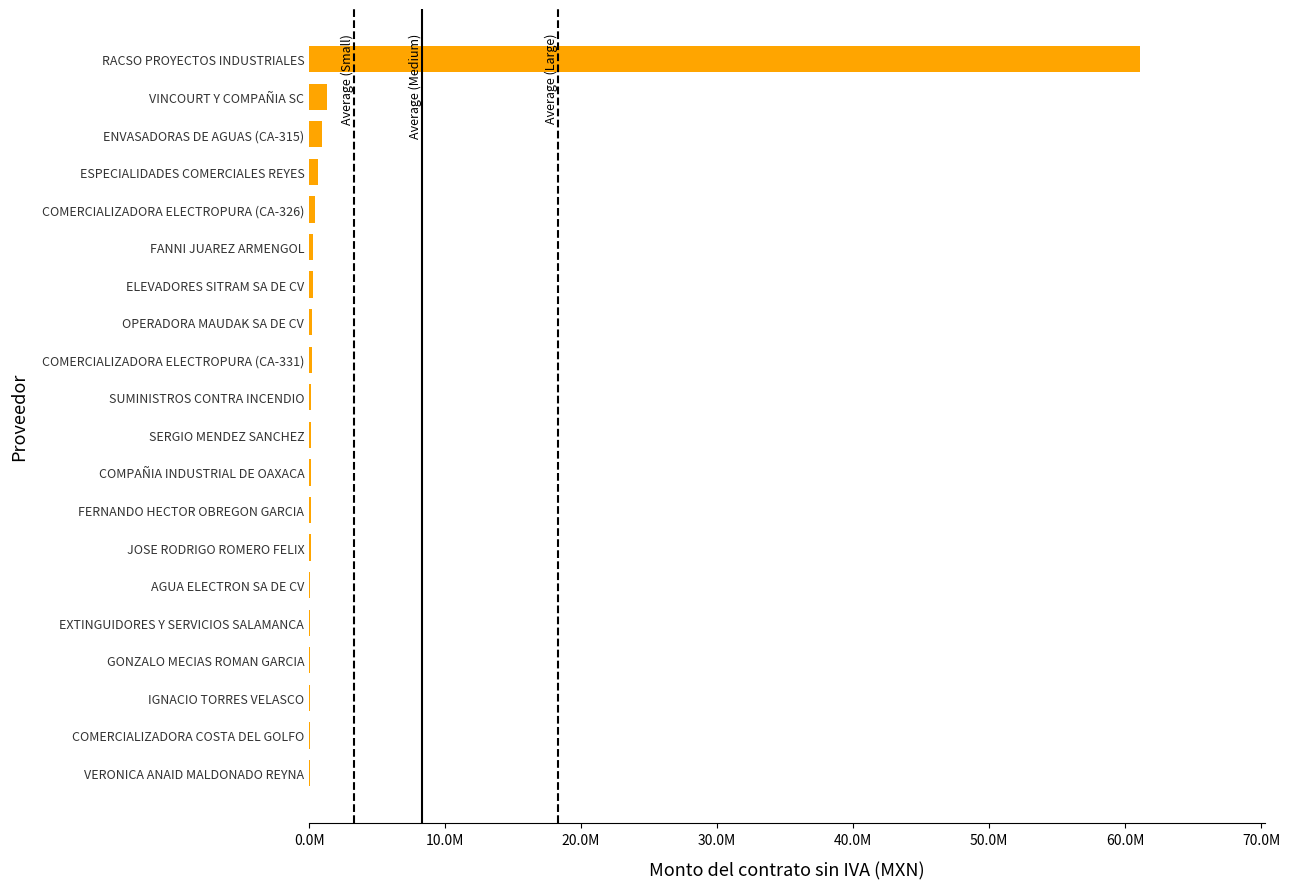

What is the average value?

3329523.3